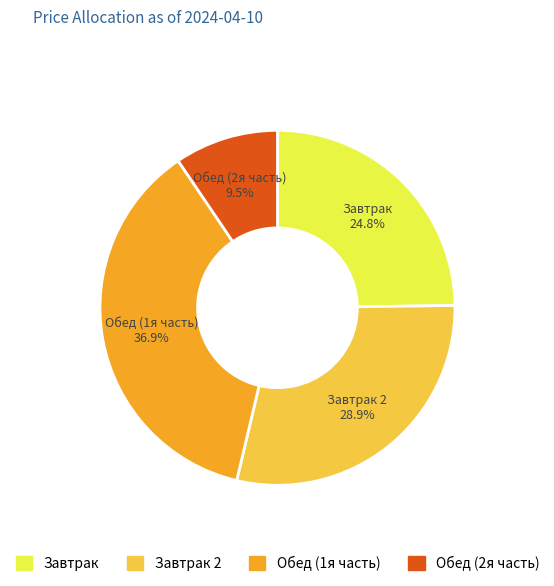

Is there a majority slice in this chart?

No